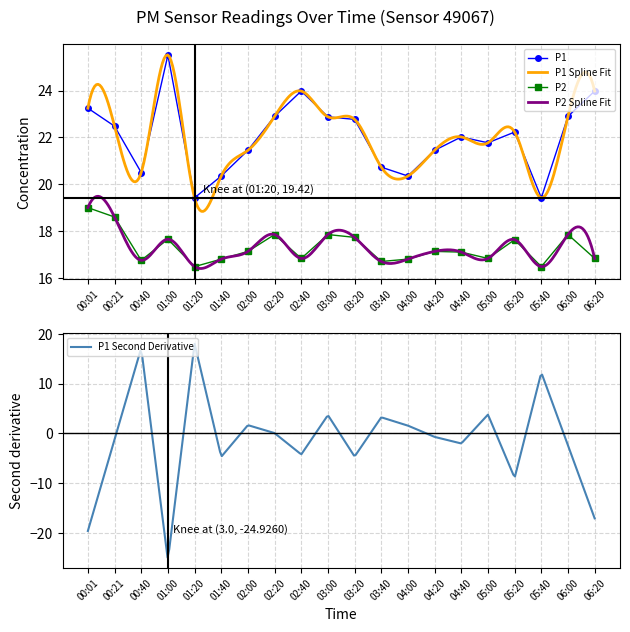

Reading left to right, extract all data points from this chart.

P1: 00:01=23.2	00:21=22.5	00:40=20.5	01:00=25.5	01:20=19.4	01:40=20.4	02:00=21.4	02:20=22.9	02:40=24.0	03:00=22.9	03:20=22.8	03:40=20.7	04:00=20.4	04:20=21.4	04:40=22.0	05:00=21.8	05:20=22.2	05:40=19.4	06:00=22.9	06:20=24.0
P2: 00:01=19.0	00:21=18.6	00:40=16.8	01:00=17.6	01:20=16.5	01:40=16.8	02:00=17.1	02:20=17.9	02:40=16.8	03:00=17.9	03:20=17.7	03:40=16.7	04:00=16.8	04:20=17.1	04:40=17.1	05:00=16.8	05:20=17.6	05:40=16.5	06:00=17.9	06:20=16.8